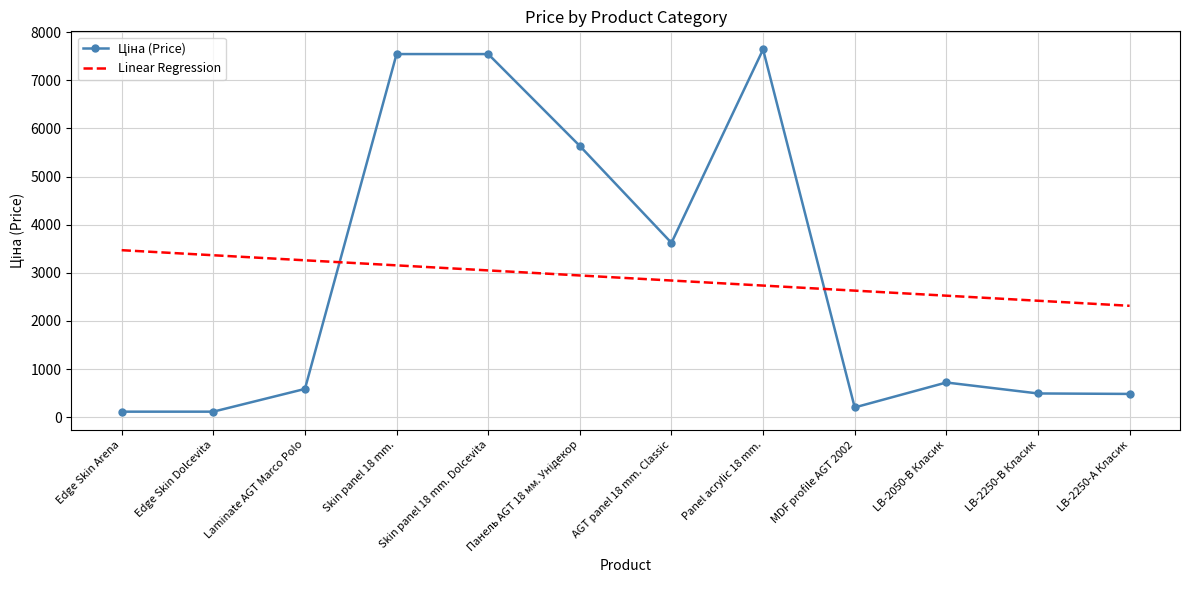

What is the sum of all Linear Regression values?

34699.4